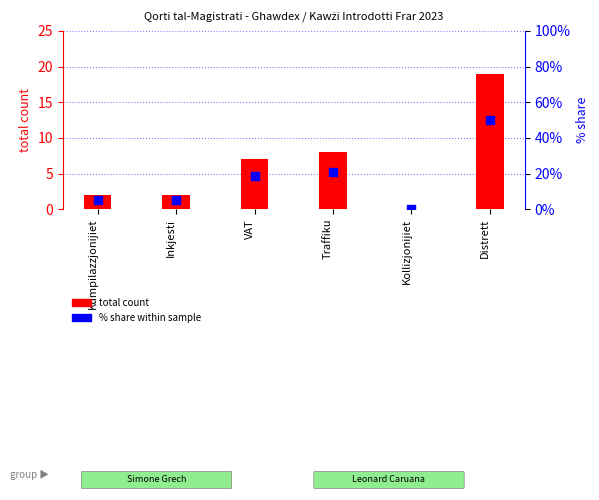

What is the total value across all series at VAT?

25.4